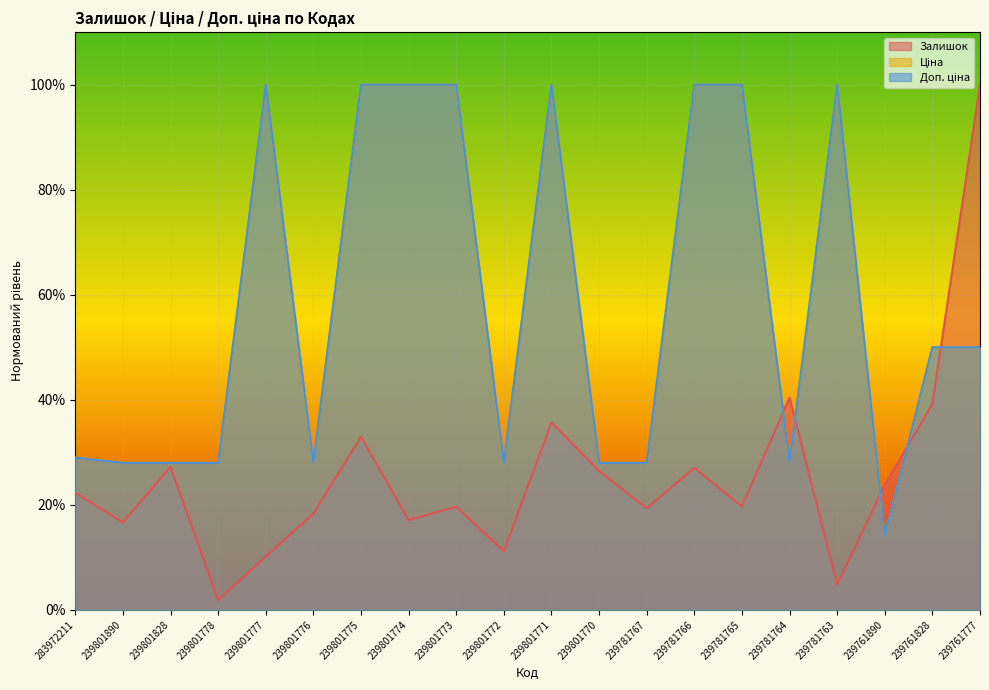

Reading left to right, transcribe all the data shown in this chart.

Залишок: 283972211=0.2	239801890=0.2	239801828=0.3	239801778=0.0	239801777=0.1	239801776=0.2	239801775=0.3	239801774=0.2	239801773=0.2	239801772=0.1	239801771=0.4	239801770=0.3	239781767=0.2	239781766=0.3	239781765=0.2	239781764=0.4	239781763=0.0	239761890=0.2	239761828=0.4	239761777=1.0
Ціна: 283972211=0.3	239801890=0.3	239801828=0.3	239801778=0.3	239801777=1.0	239801776=0.3	239801775=1.0	239801774=1.0	239801773=1.0	239801772=0.3	239801771=1.0	239801770=0.3	239781767=0.3	239781766=1.0	239781765=1.0	239781764=0.3	239781763=1.0	239761890=0.1	239761828=0.5	239761777=0.5
Доп. ціна: 283972211=0.3	239801890=0.3	239801828=0.3	239801778=0.3	239801777=1.0	239801776=0.3	239801775=1.0	239801774=1.0	239801773=1.0	239801772=0.3	239801771=1.0	239801770=0.3	239781767=0.3	239781766=1.0	239781765=1.0	239781764=0.3	239781763=1.0	239761890=0.1	239761828=0.5	239761777=0.5